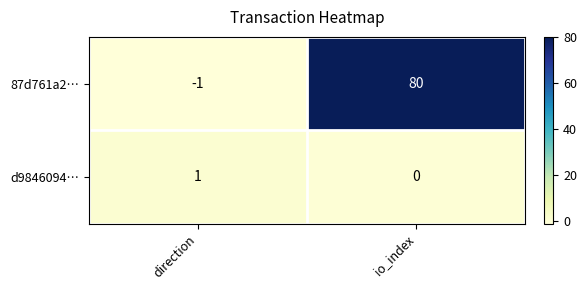

Which series has the largest total across all categories?

87d761a2…